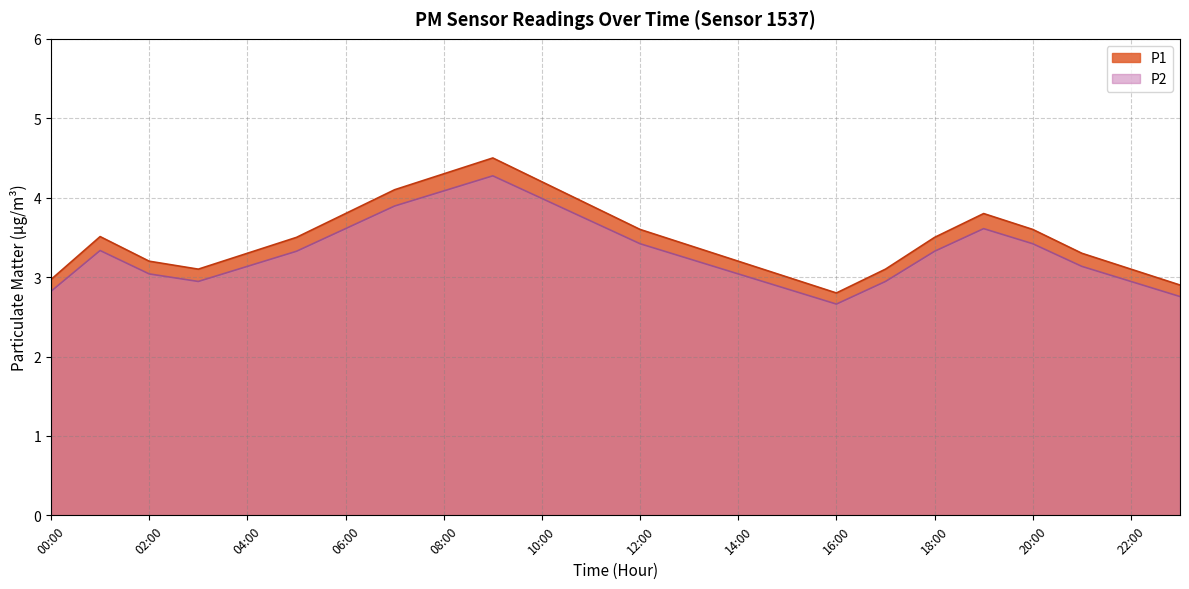

True or false: P2 has more than 0 interior local peaks.

True